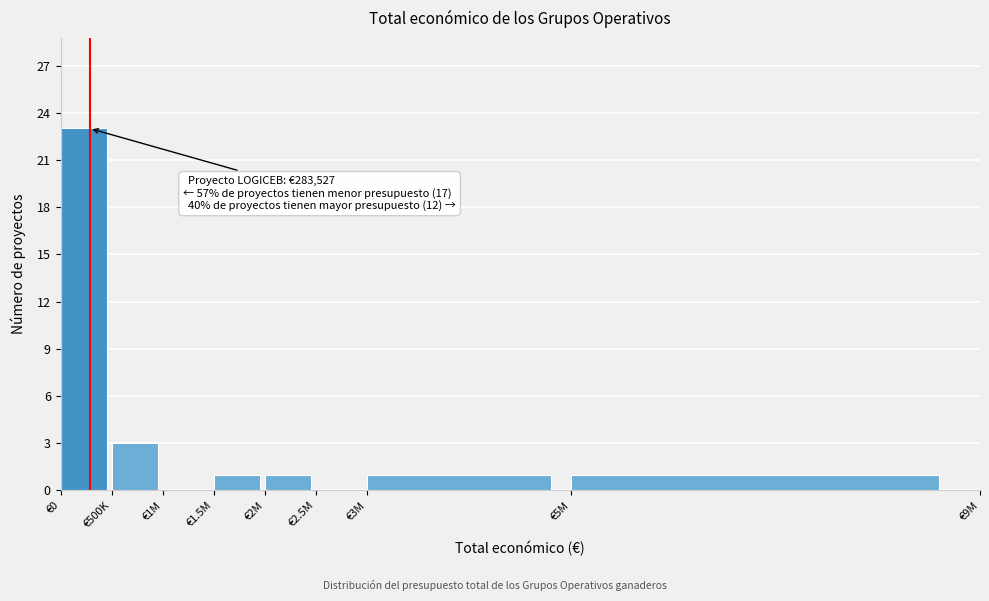

Reading left to right, list all the values displayed in this chart.

€0=23	€500K=3	€1M=0	€1.5M=1	€2M=1	€2.5M=0	€3M=1	€5M=1